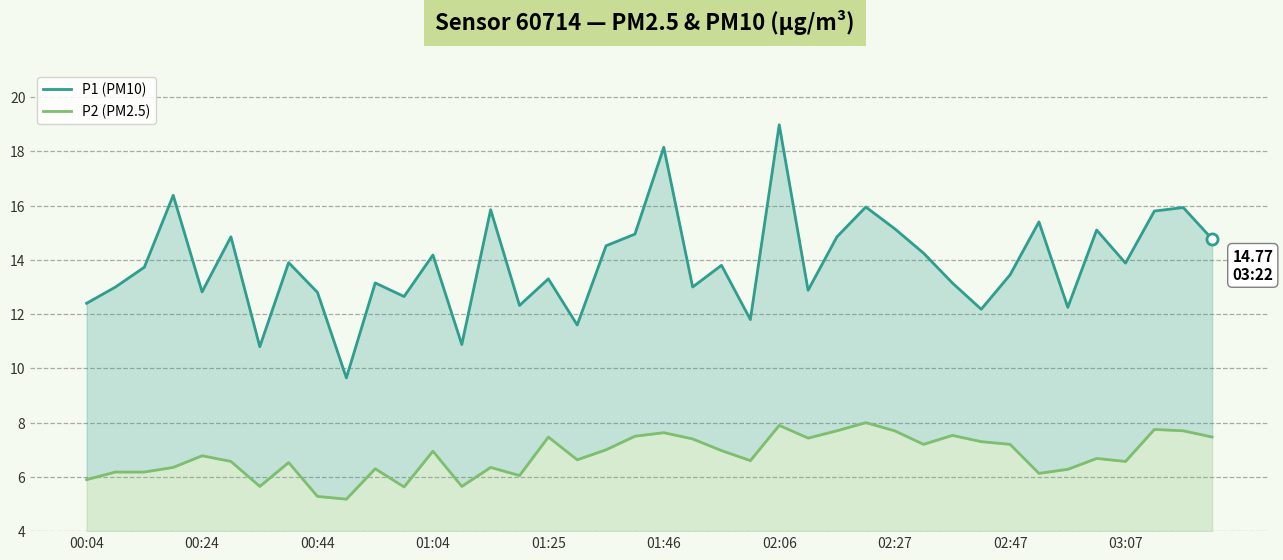

What is the difference between the second highest and minimum values in the P1 (PM10) series?

8.5